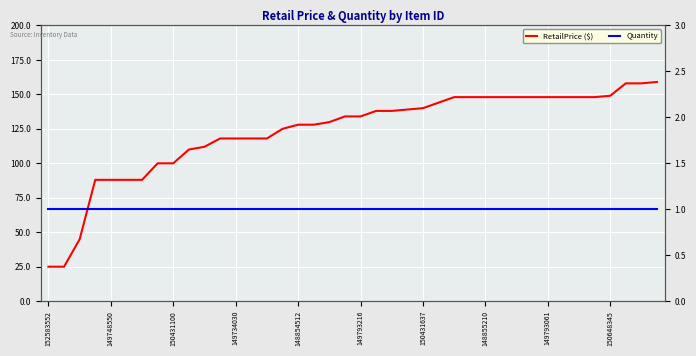

Rank the series at 18 from highest to lowest value.

RetailPrice ($), Quantity